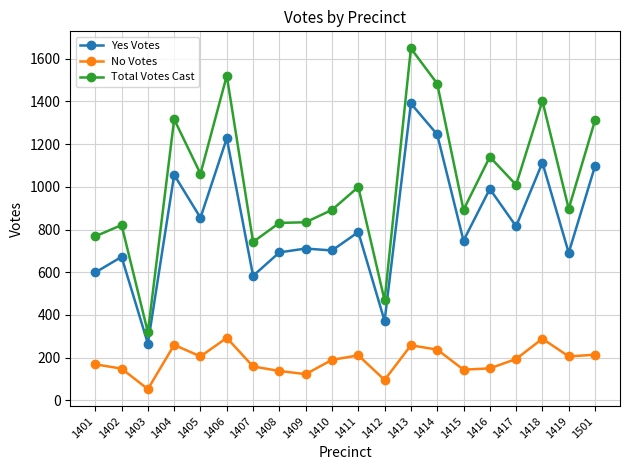

At which label does Total Votes Cast first exceed 999?

1404